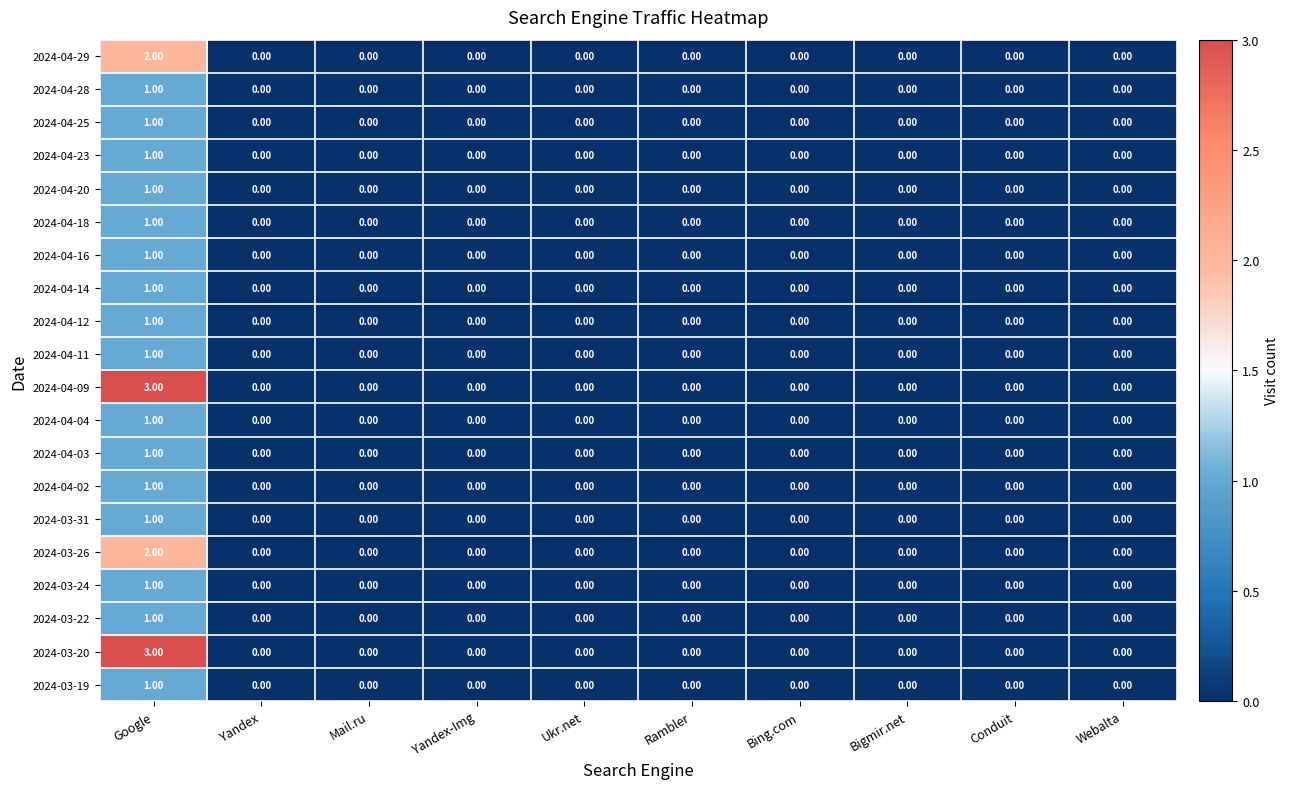

At which category is the sum across all series the highest?

Google